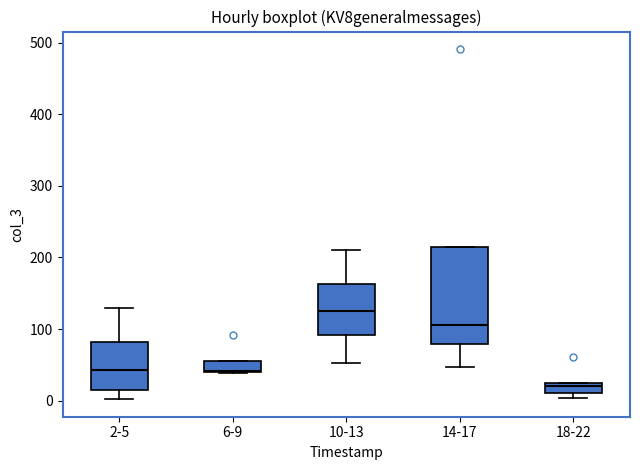

Which box's median line is the highest?

10-13